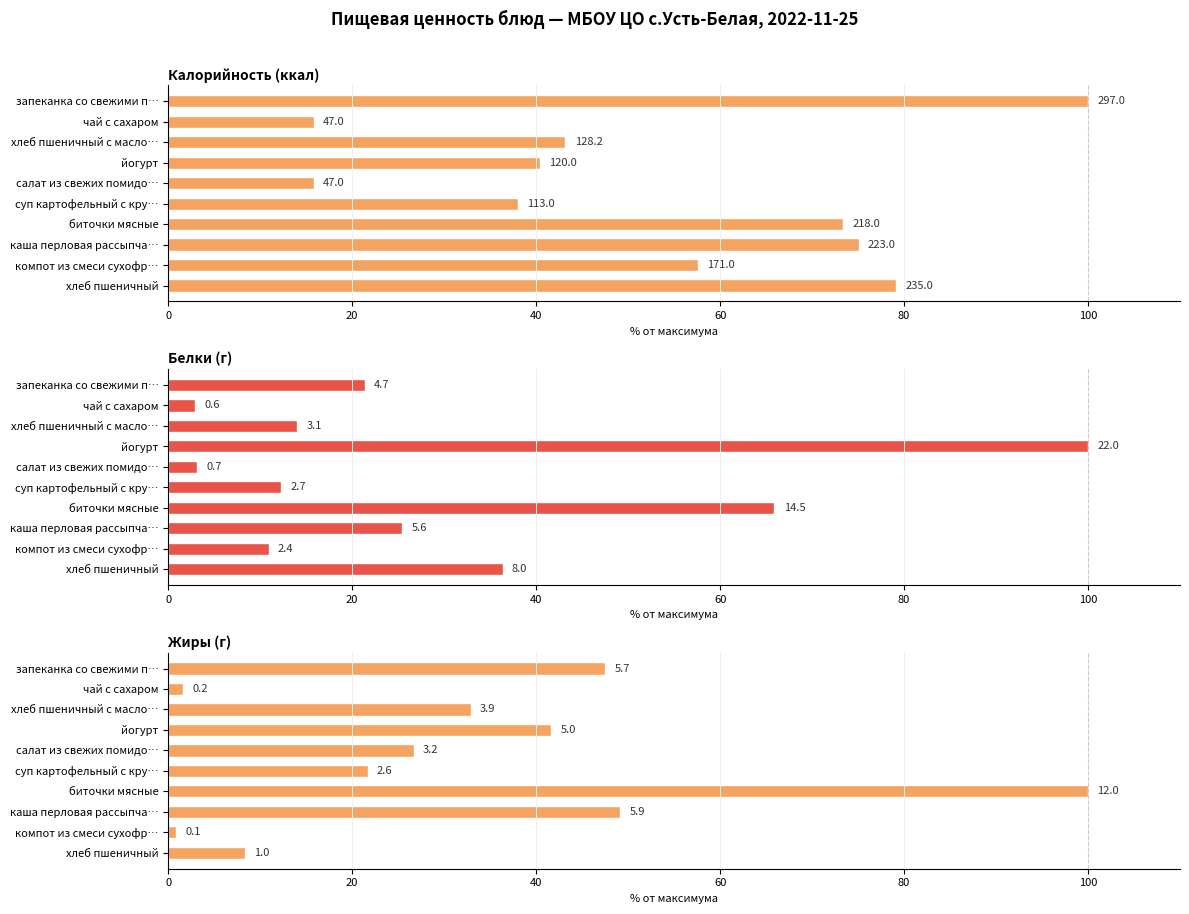

What value does the Жиры series have at хлеб пшеничный?

8.3